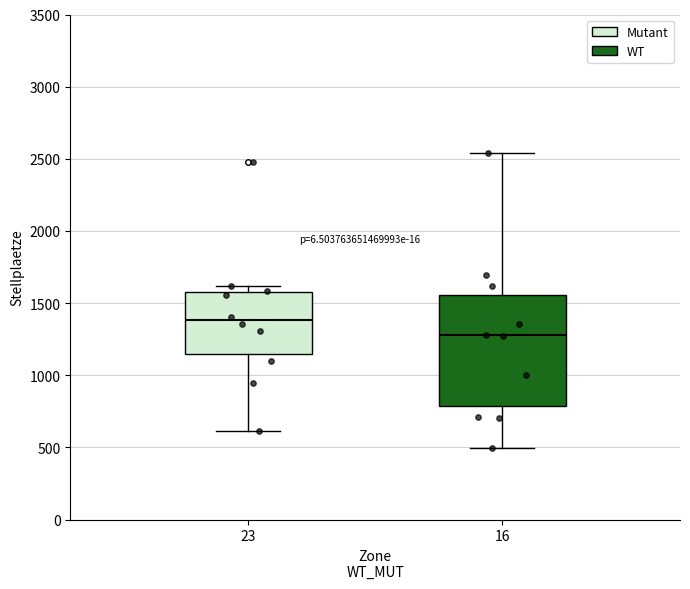

Where is the lower edge of the box at x = 16 on the y-axis? The values are not printed on the chart, so give them approximately, as read against the axis.

800